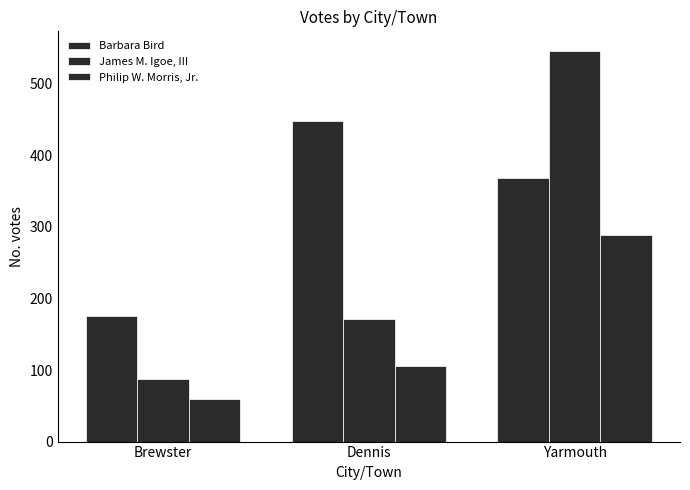

Which series has the widest spread of values?

James M. Igoe, III